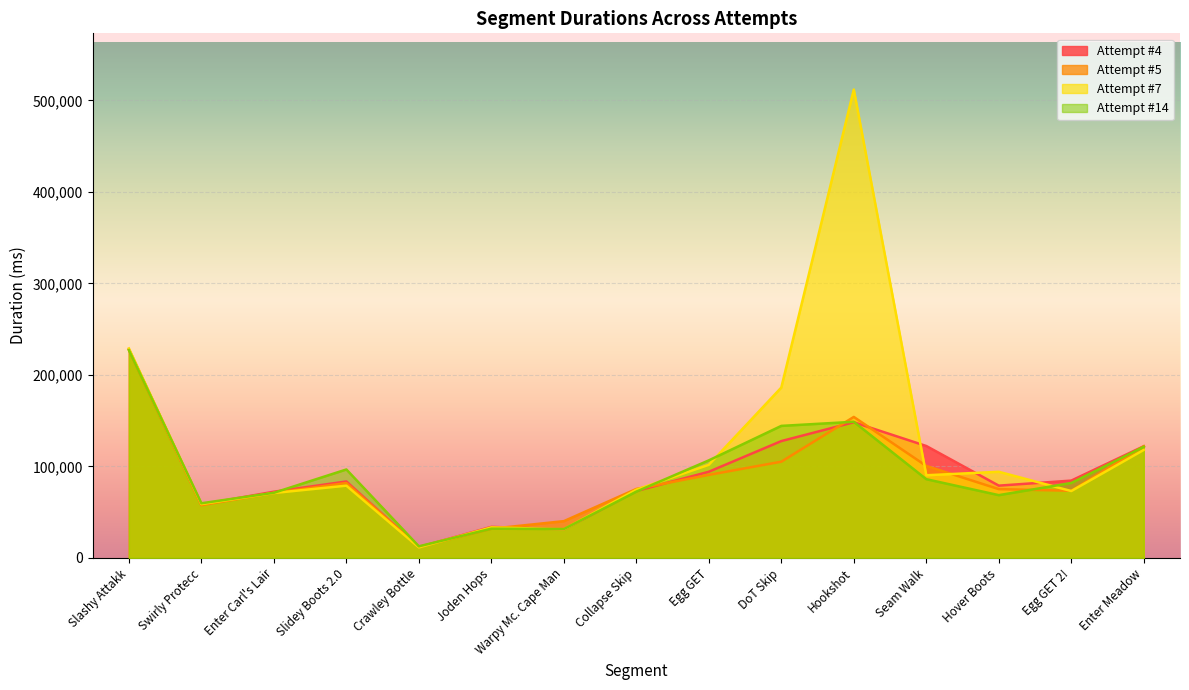

At how many categories does at least one series exceed 346449?

1